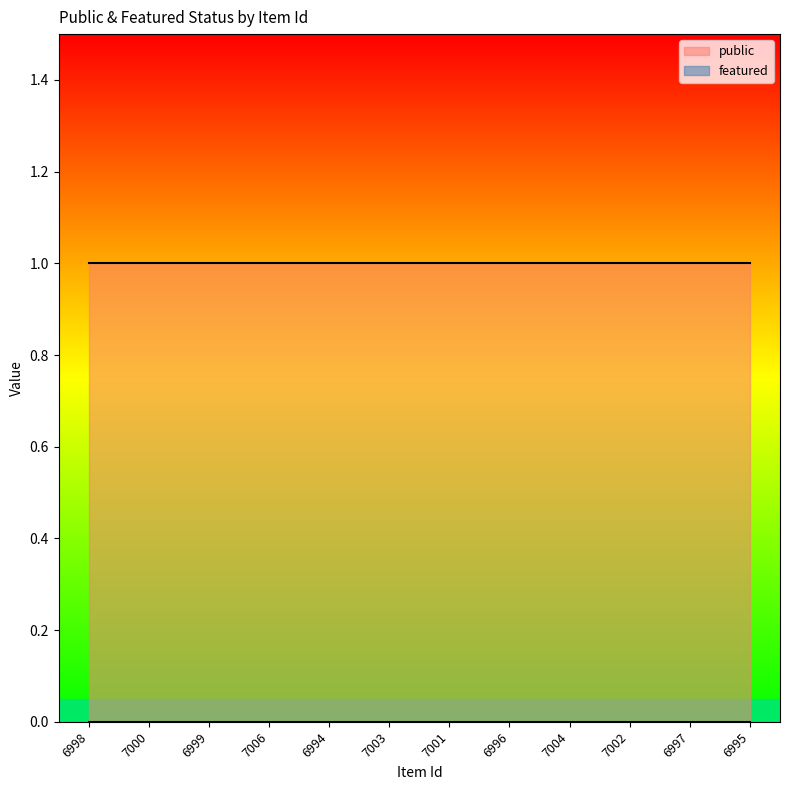

What is the sum of all public values?

12